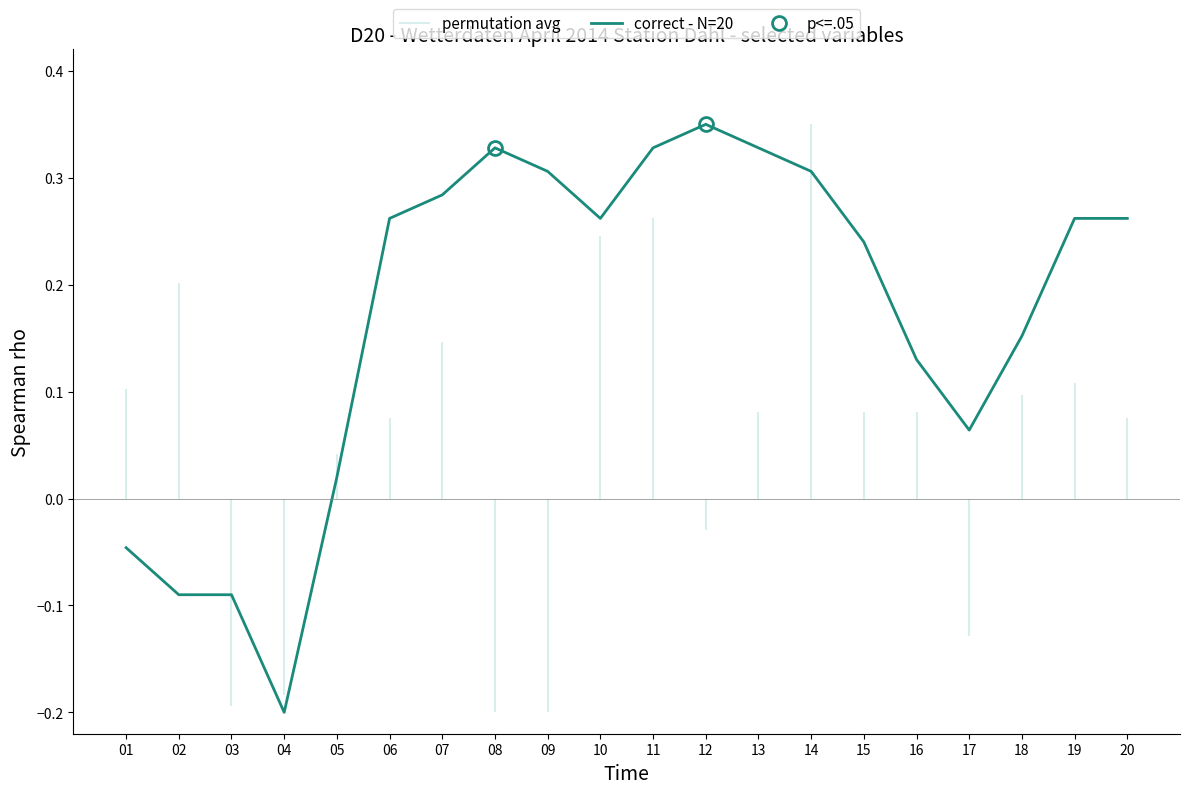

Reading left to right, what are all the values shown in this chart?

-0.0	-0.1	-0.1	-0.2	0.0	0.3	0.3	0.3	0.3	0.3	0.3	0.4	0.3	0.3	0.2	0.1	0.1	0.2	0.3	0.3